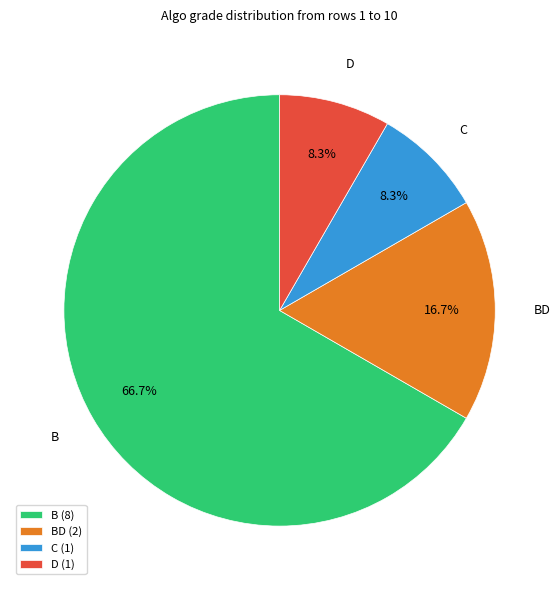

Is the sum of BD and D greater than half?

No